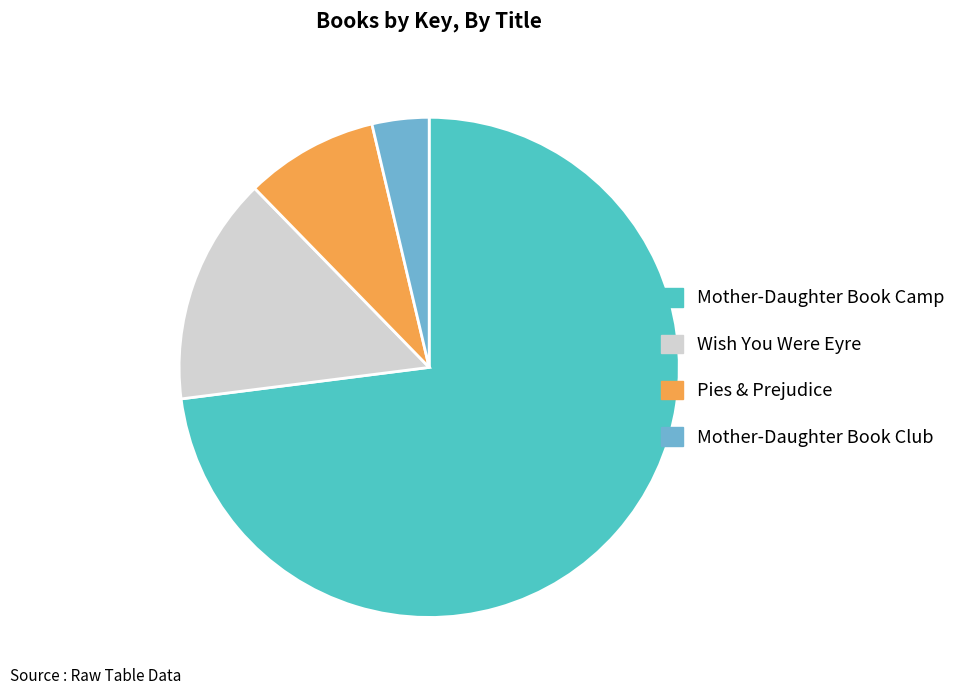

What is the smallest slice in the pie chart?

Mother-Daughter Book Club